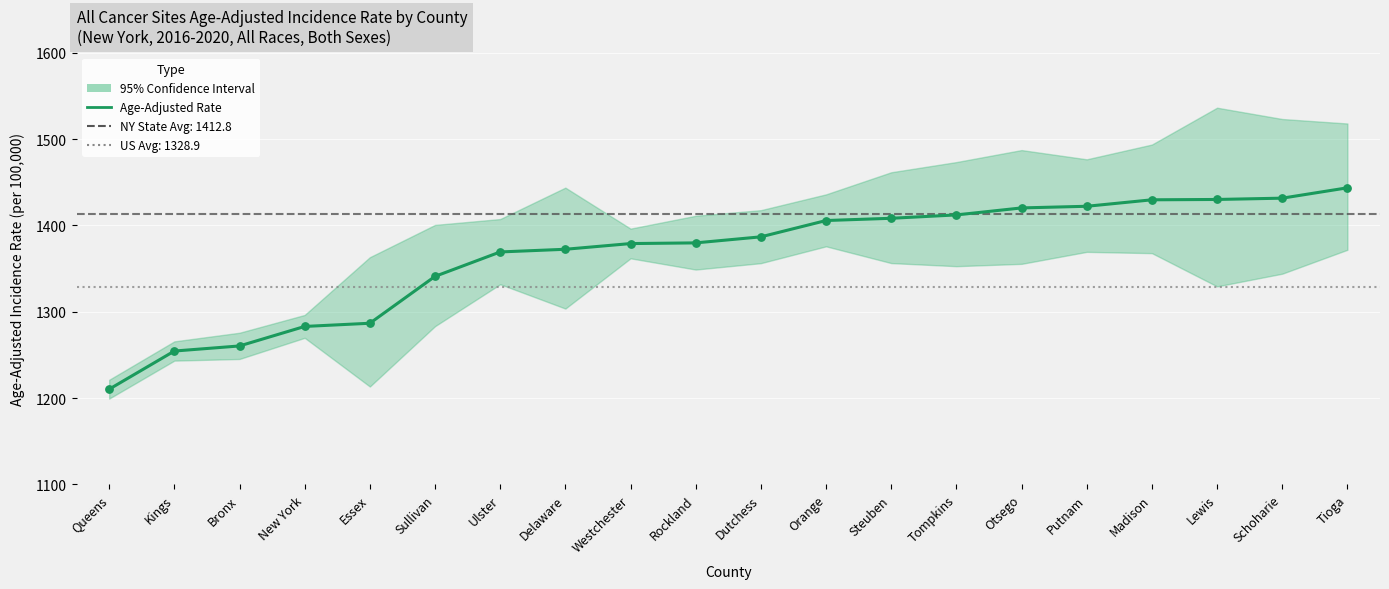

What is the change in value from New York to Otsego?

+137.3